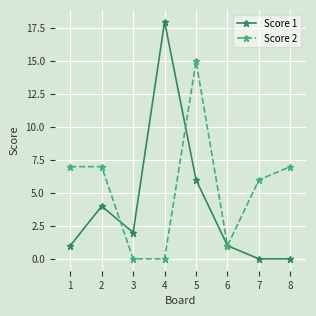

How many interior local peaks does the Score 1 series have?

2